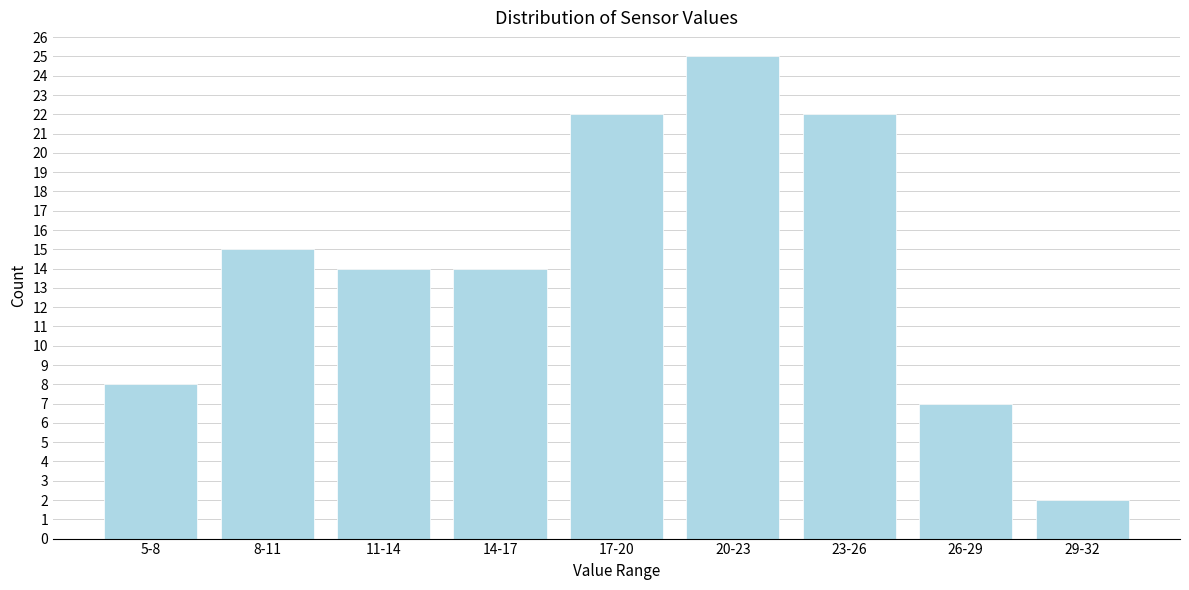

Reading left to right, extract all data points from this chart.

5-8=8	8-11=15	11-14=14	14-17=14	17-20=22	20-23=25	23-26=22	26-29=7	29-32=2